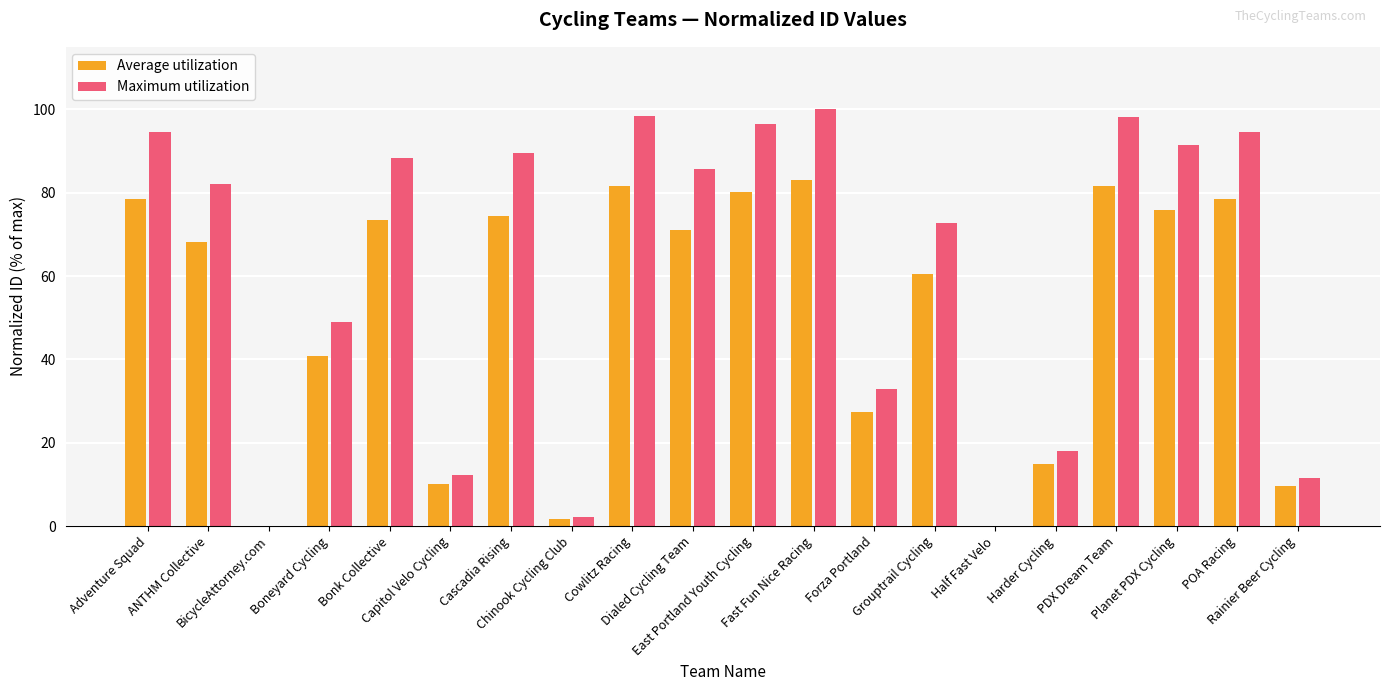

How many groups of bars are there?

20